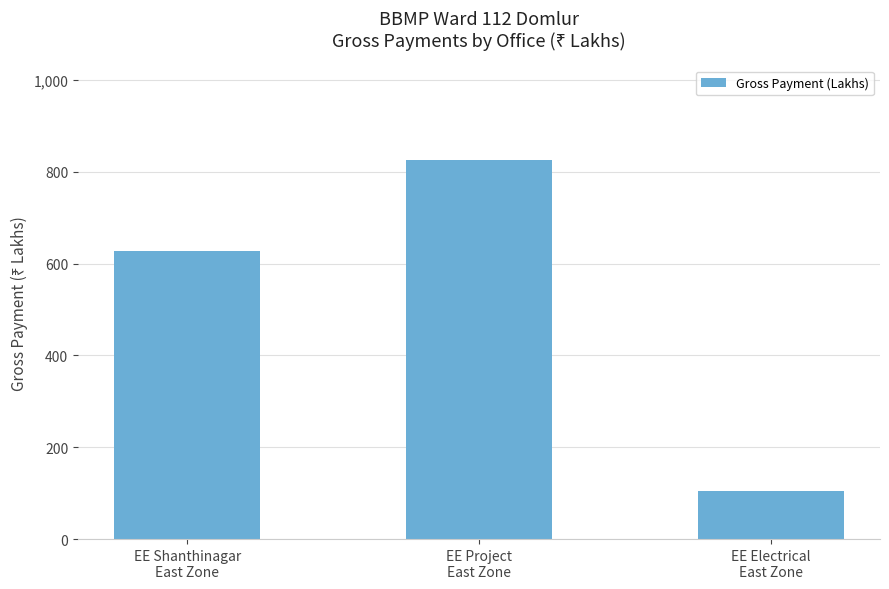

How many bars are there in total?

3